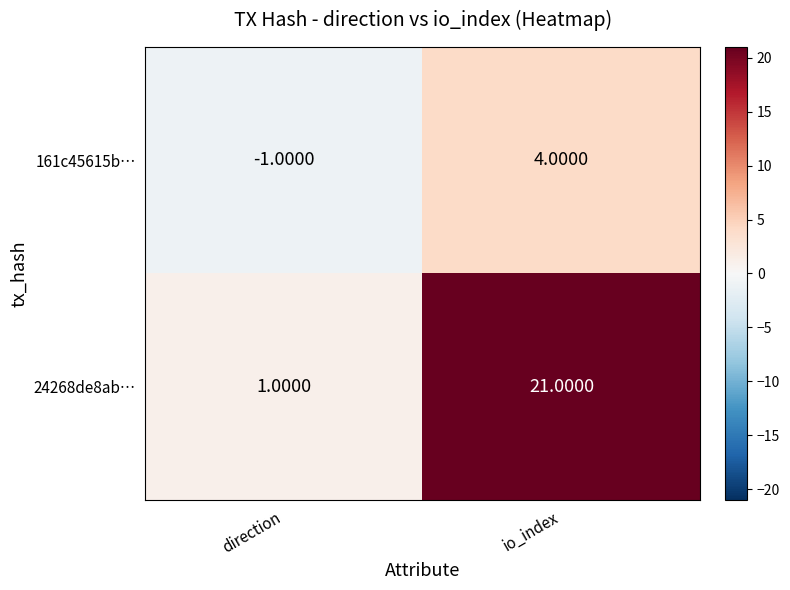

Rank the series by their maximum value, from highest to lowest.

24268de8ab…, 161c45615b…